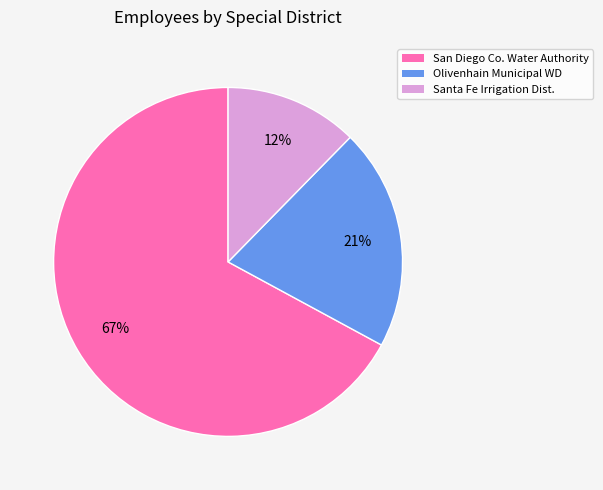

Does any single category account for the majority?

Yes